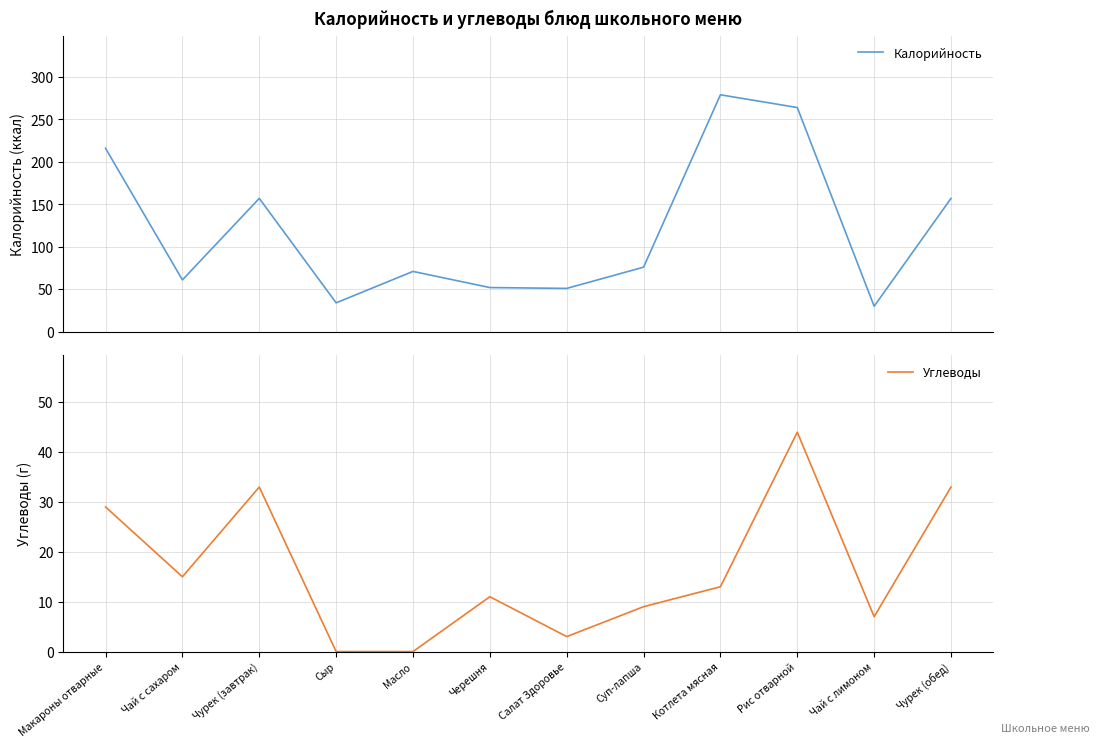

What is the value of the Калорийность point at the 8th from the left?

76